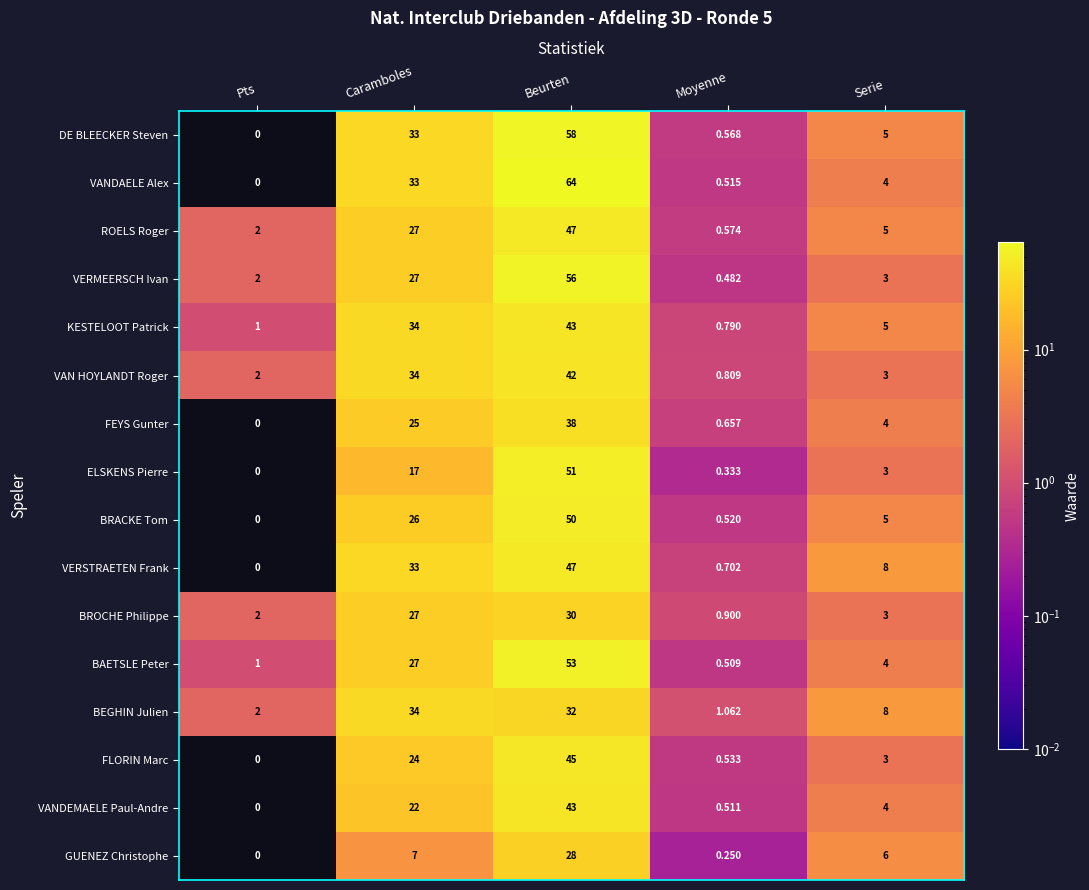

Rank the categories by VANDEMAELE Paul-Andre value from lowest to highest.

Pts, Moyenne, Serie, Caramboles, Beurten